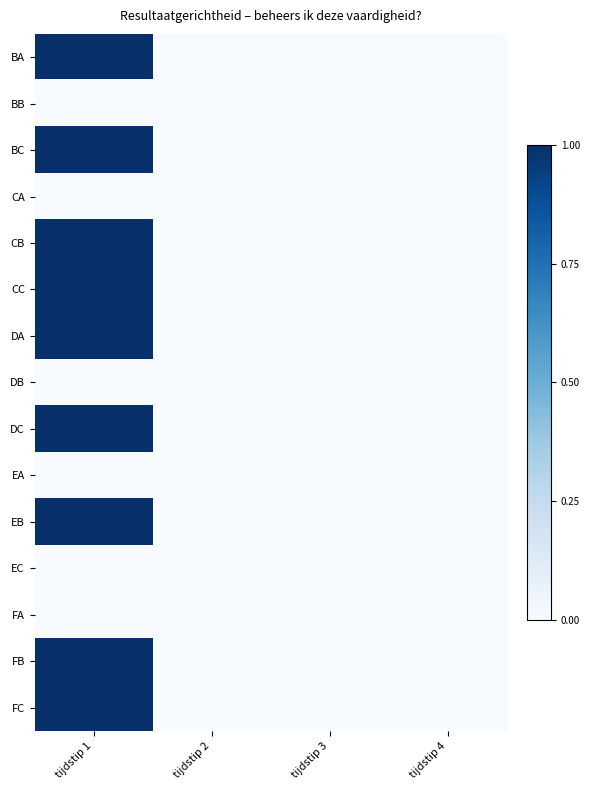

Which series has the widest spread of values?

BA